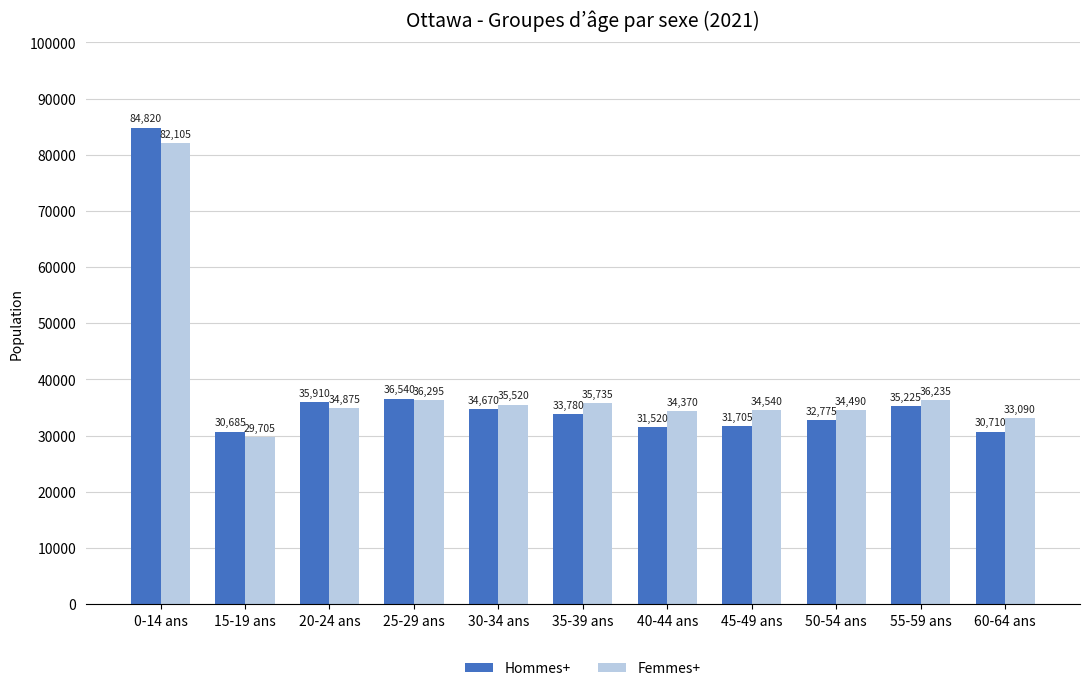

Which category has the highest value in the Hommes+ series?

0-14 ans